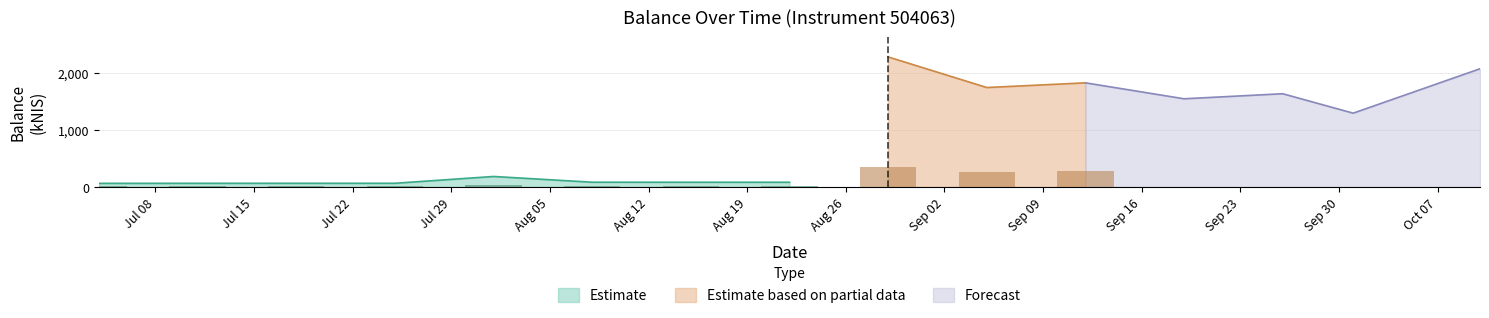

Is it true that the value at 2024-09-05 is 495.4?

False